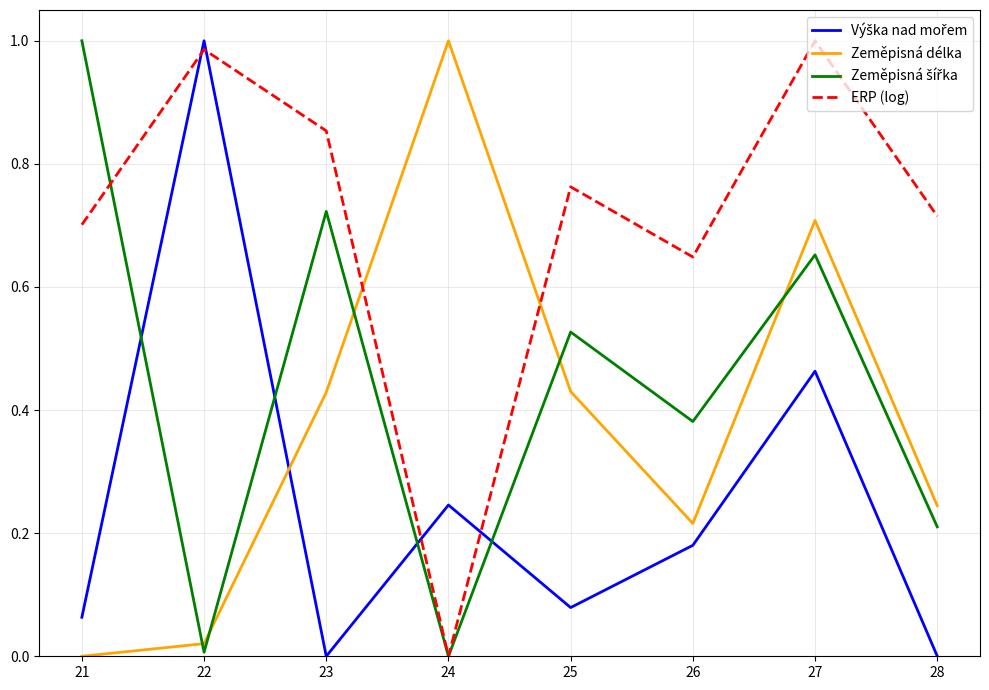

Which series has the largest total across all categories?

ERP (log)